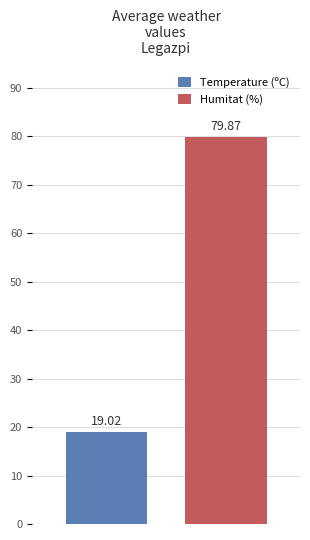

List the series in order of their overall mean, highest first.

Humitat (%), Temperature (ºC)